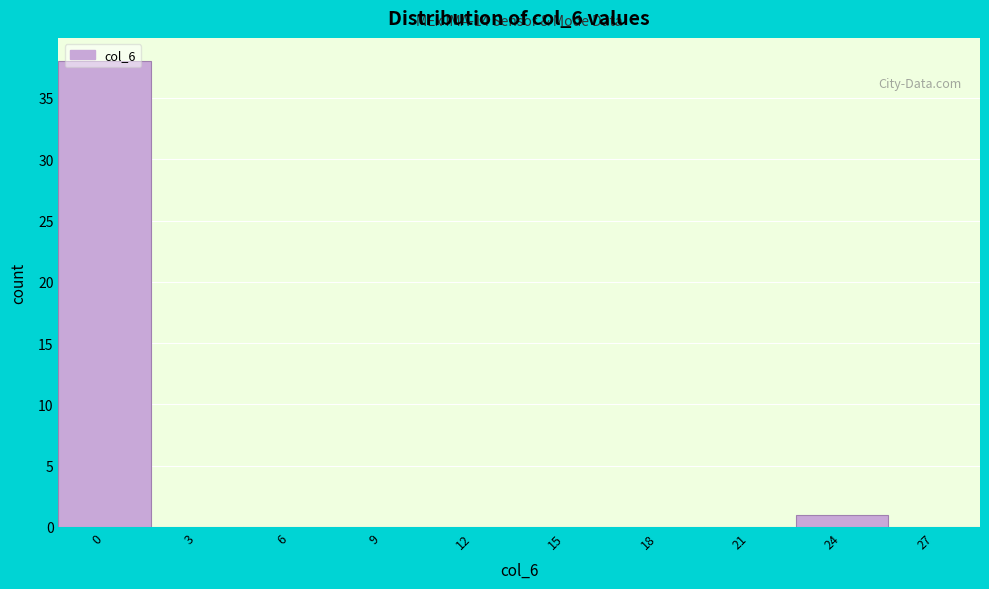

What is the greatest value displayed?

38